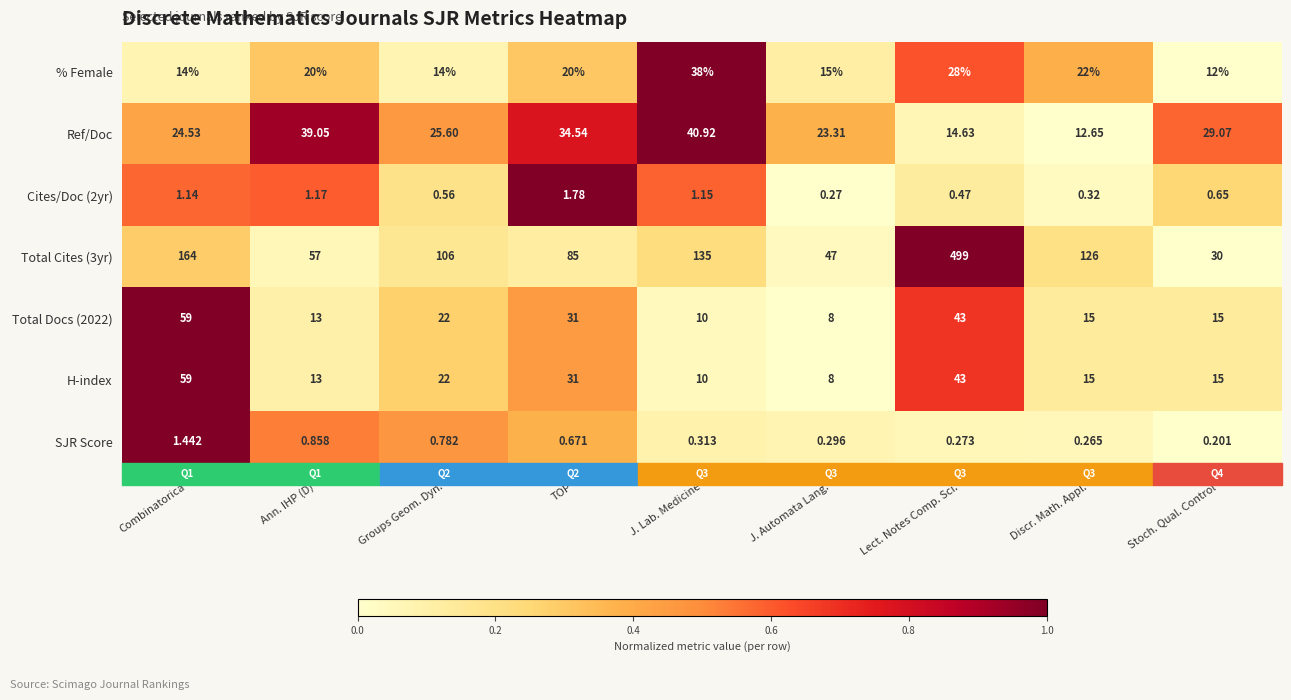

At which category is the sum across all series the highest?

Lect. Notes Comp. Sci.